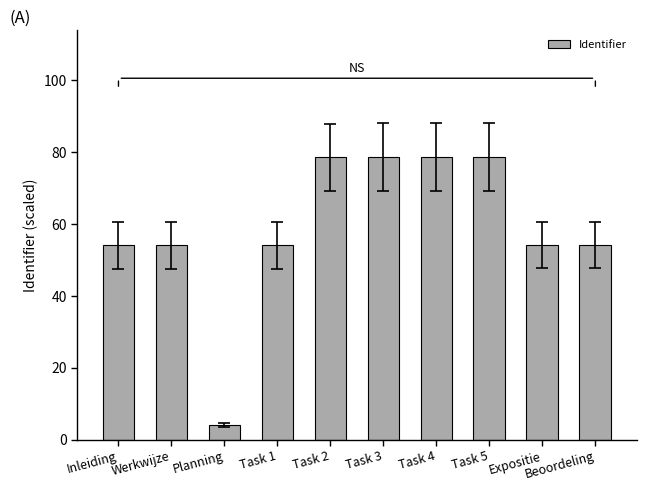

What is the smallest value displayed?

4.0